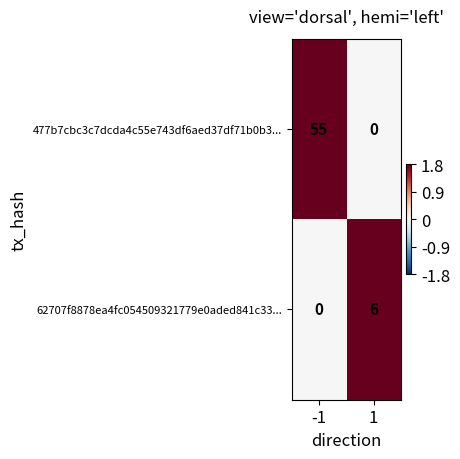

Rank the series at 1 from lowest to highest value.

477b7cbc3c7dcda4c55e743df6aed37df71b0b3..., 62707f8878ea4fc054509321779e0aded841c33...